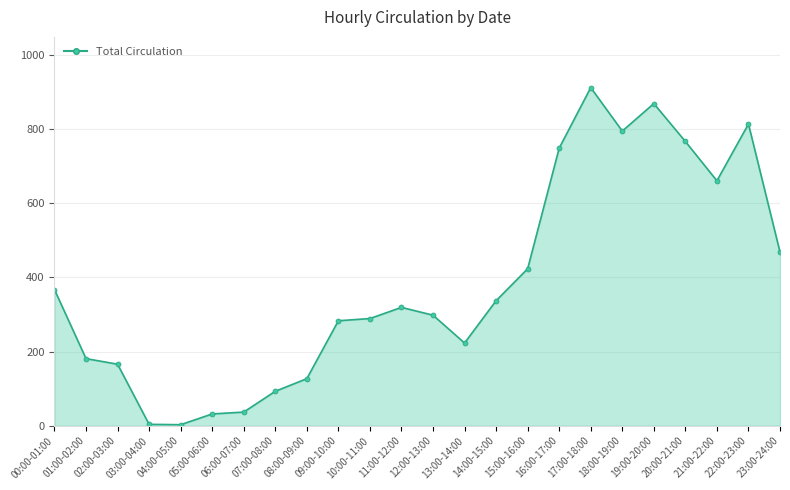

The chart shows a value of 7 at 03:00-04:00. True or false?

False